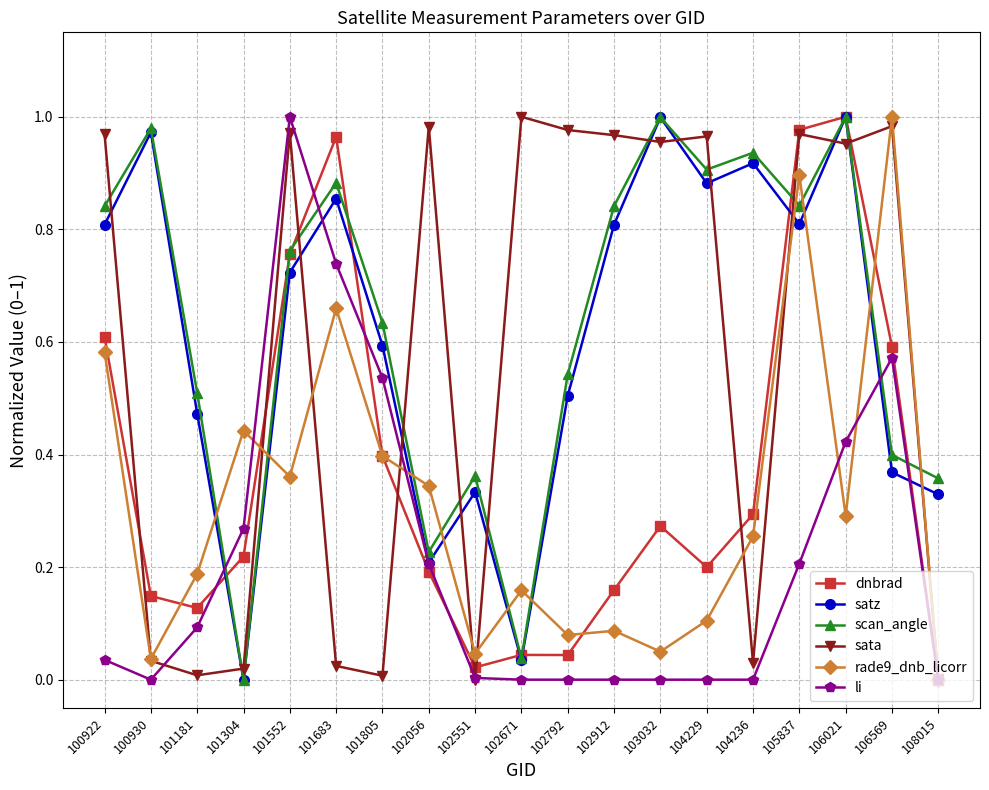

What is the sum of all dnbrad values?

7.0